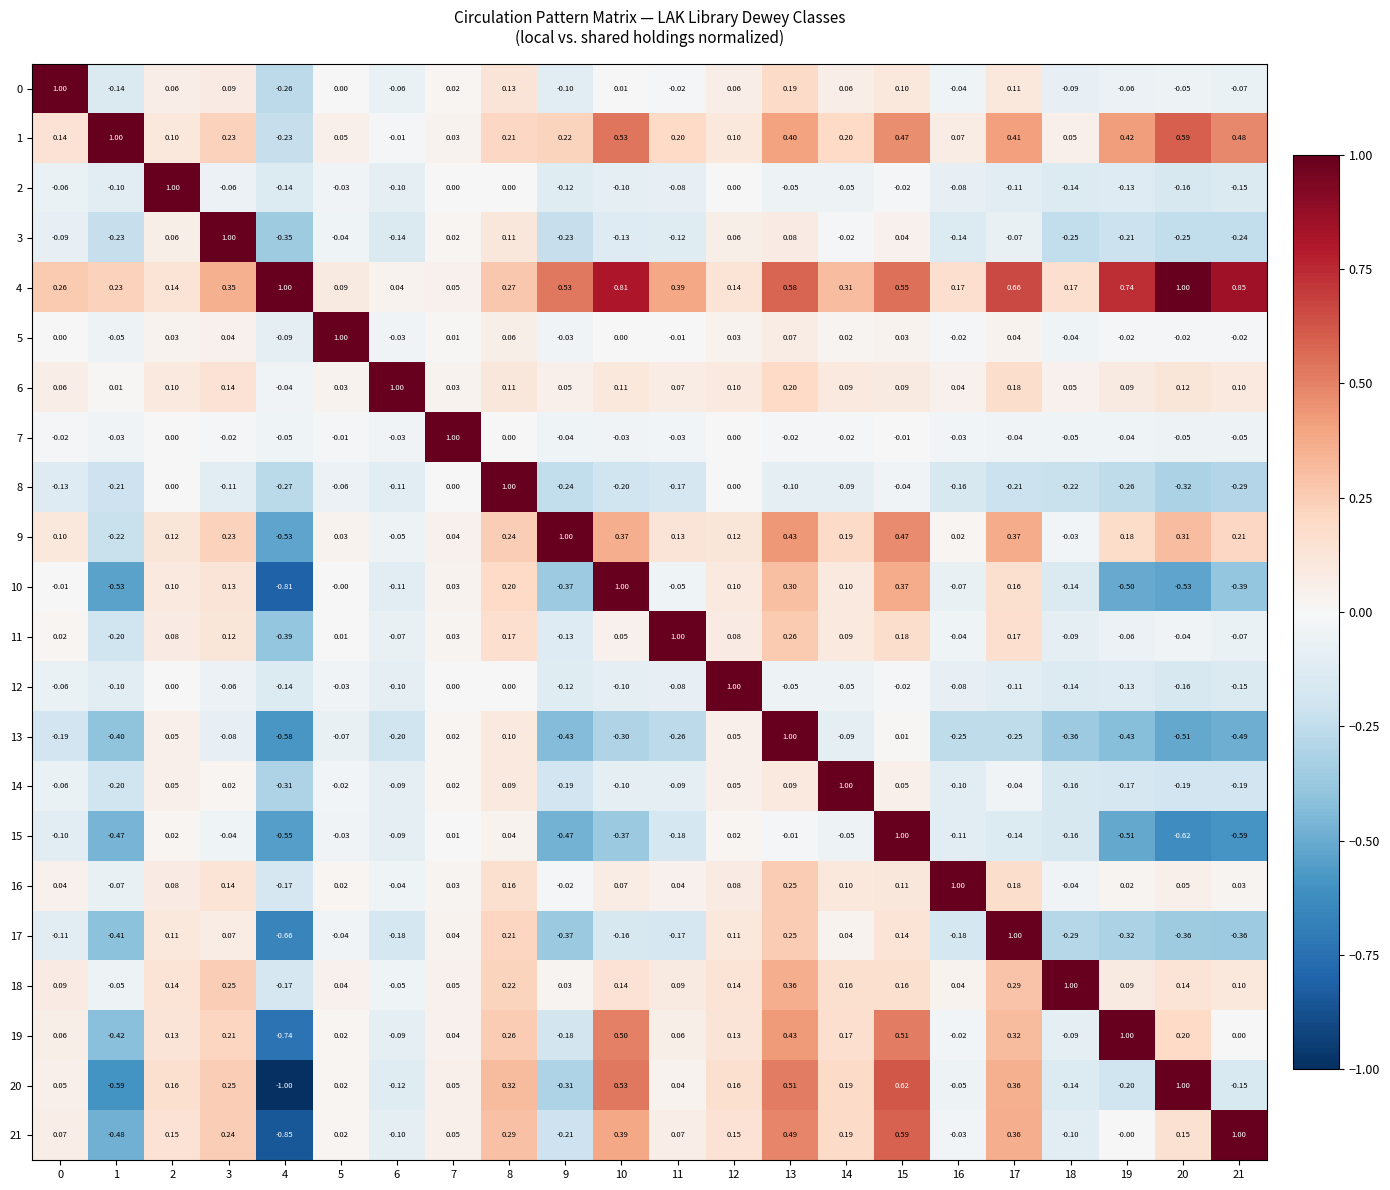

How many series are shown in this chart?

22